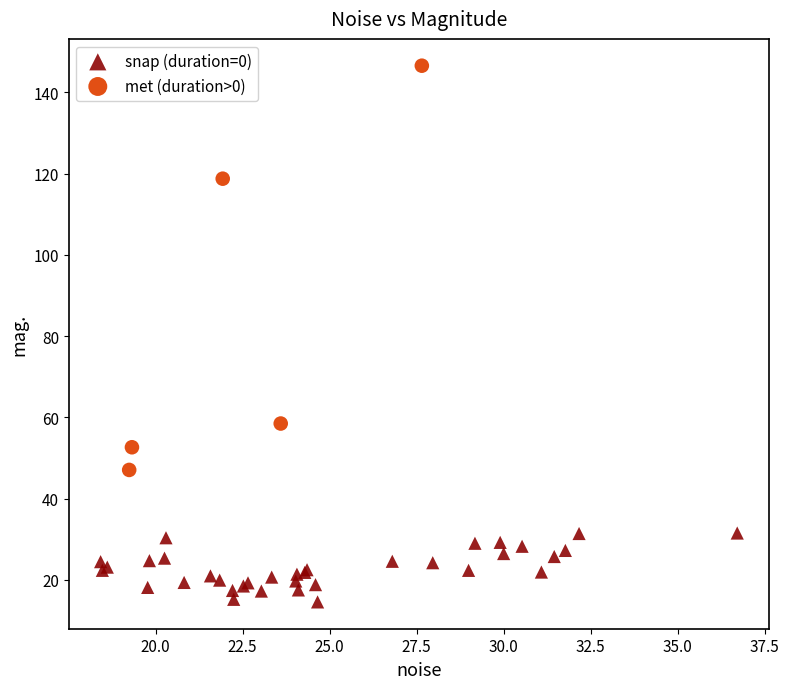

Which series has the widest spread of Y values?

met (duration>0)